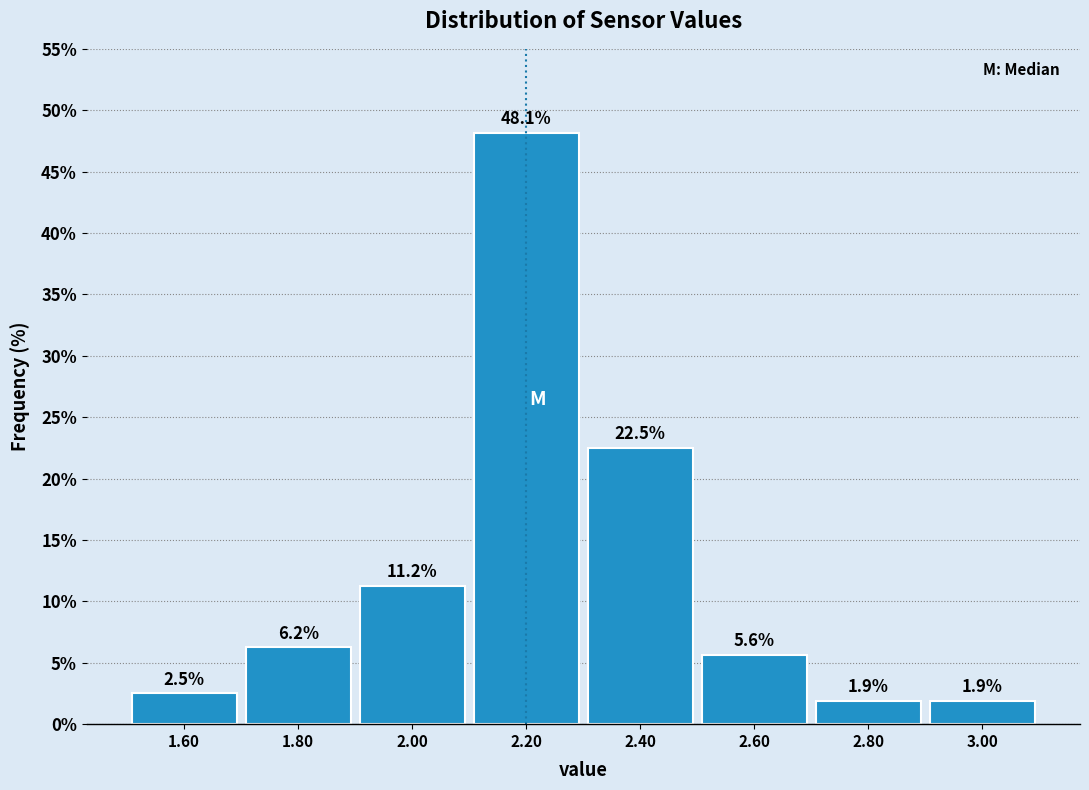

Reading left to right, list every bar in this chart as the range it spans on the x-axis followed by its height.

1.5 to 1.7: 2.5
1.7 to 1.9: 6.2
1.9 to 2.1: 11.2
2.1 to 2.3: 48.1
2.3 to 2.5: 22.5
2.5 to 2.7: 5.6
2.7 to 2.9: 1.9
2.9 to 3.1: 1.9